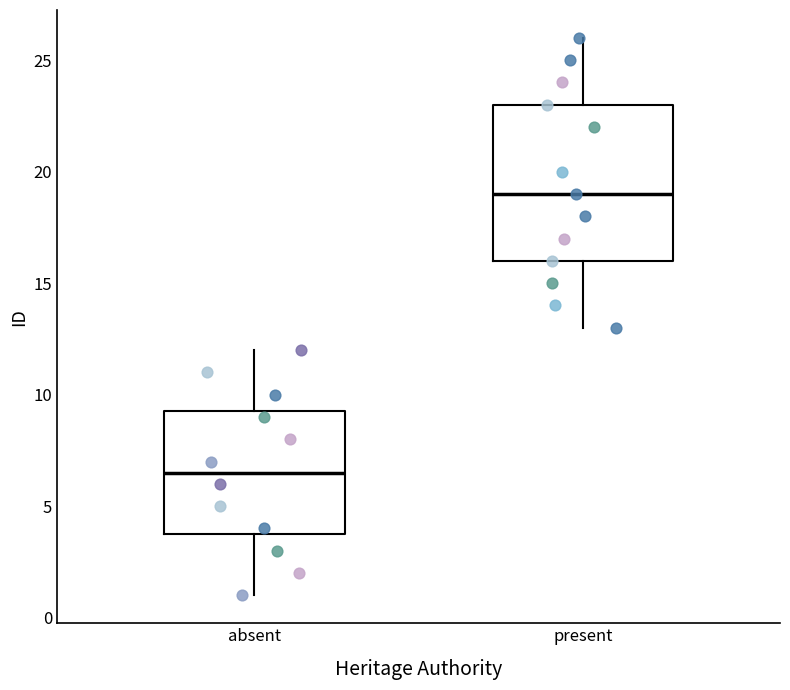

Reading left to right, read every box against the y-axis: the position of its median line, the range the box covers, and the ends of its whiskers. The values are not printed on the chart, so give them approximately, as read against the axis.

absent: median 6.5, box 4.0 to 9.5, whiskers 1.0 to 12.0
present: median 19.0, box 16.0 to 23.0, whiskers 13.0 to 26.0